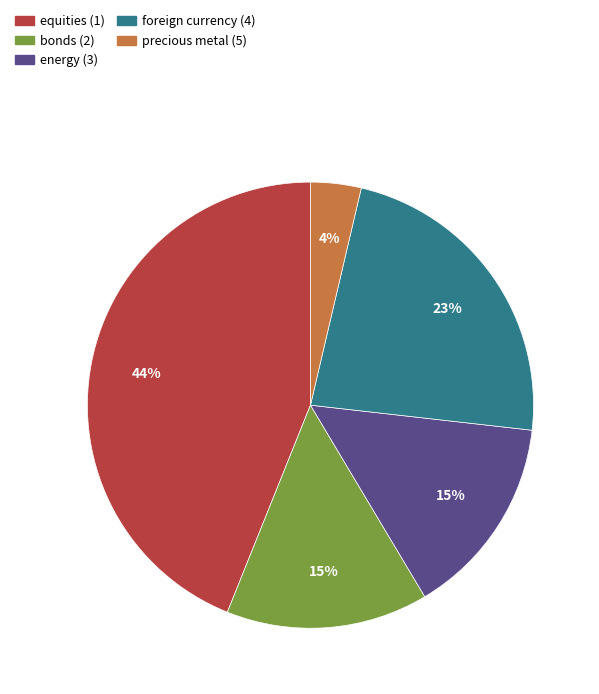

Is it true that precious metal (5) is 10% of the pie?

False